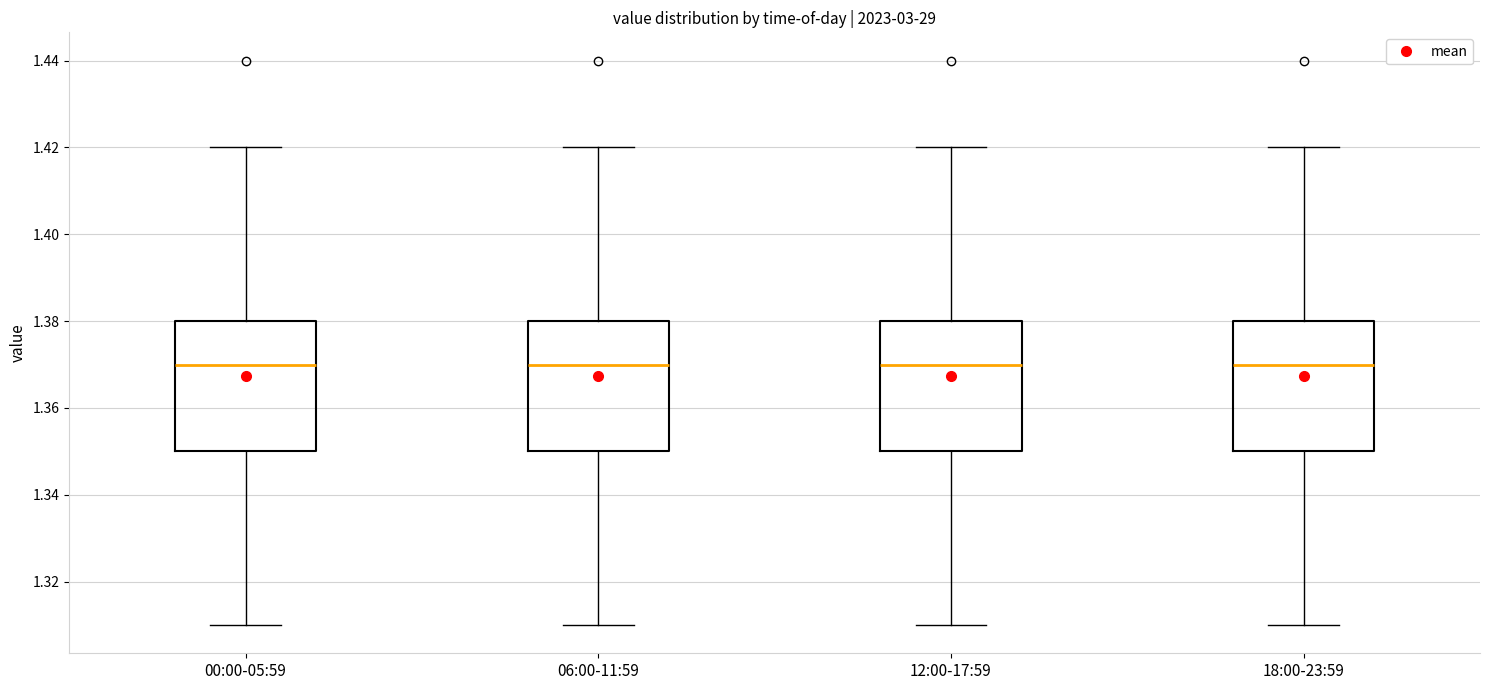

Reading left to right, read every box against the y-axis: the position of its median line, the range the box covers, and the ends of its whiskers. The values are not printed on the chart, so give them approximately, as read against the axis.

00:00-05:59: median 1.37, box 1.35 to 1.38, whiskers 1.31 to 1.42
06:00-11:59: median 1.37, box 1.35 to 1.38, whiskers 1.31 to 1.42
12:00-17:59: median 1.37, box 1.35 to 1.38, whiskers 1.31 to 1.42
18:00-23:59: median 1.37, box 1.35 to 1.38, whiskers 1.31 to 1.42